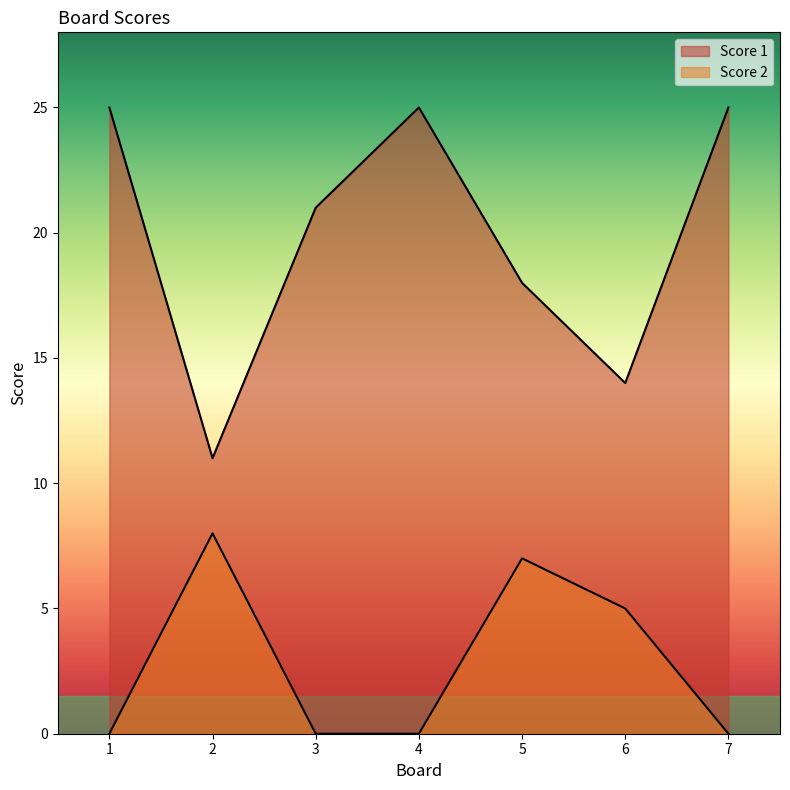

What is the value of the Score 1 point at the 4th from the left?

25